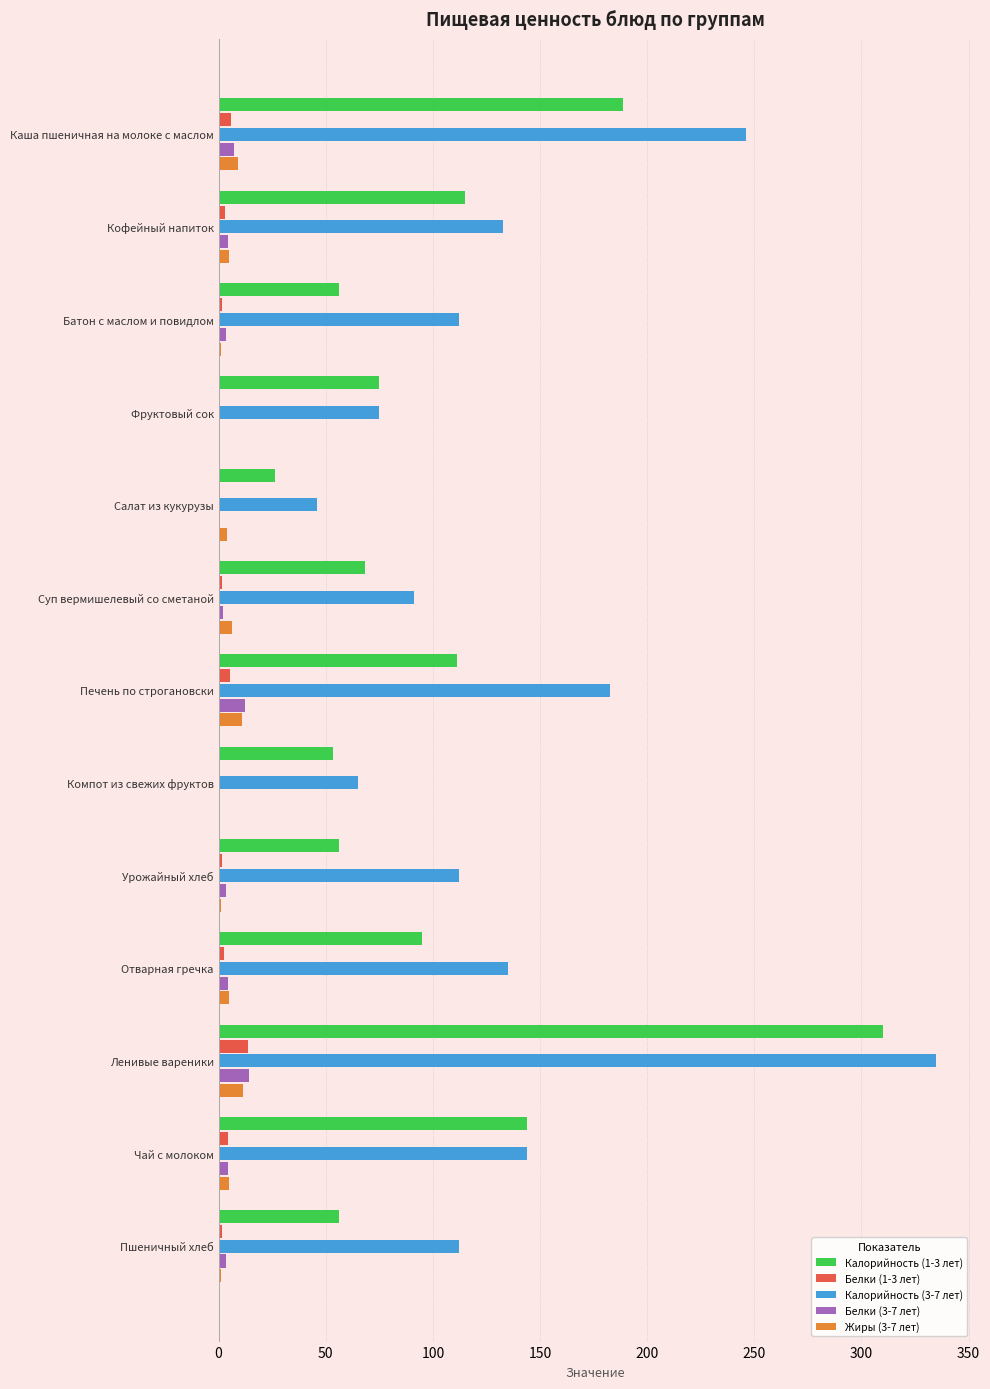

Is the value of Жиры (3-7 лет) at Кофейный напиток greater than the value of Калорийность (1-3 лет) at Чай с молоком?

No